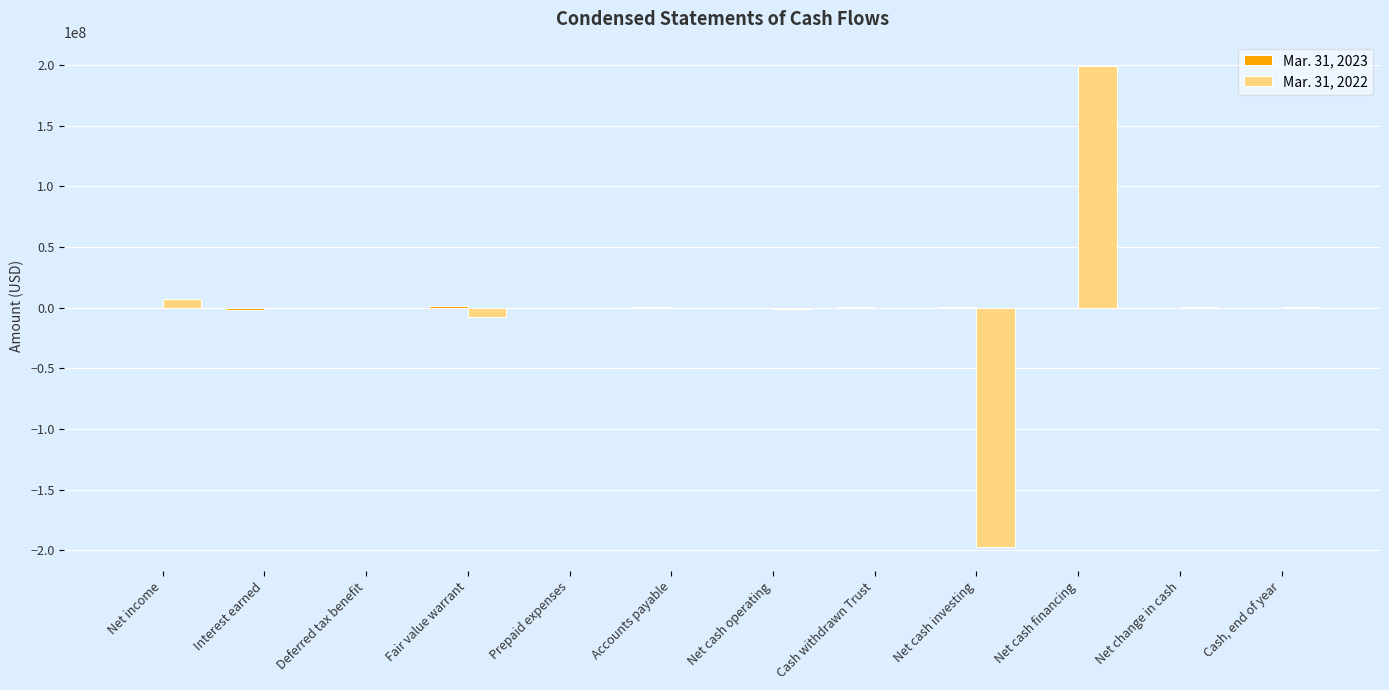

The Mar. 31, 2022 series shows 199471867 at Net cash financing. True or false?

True